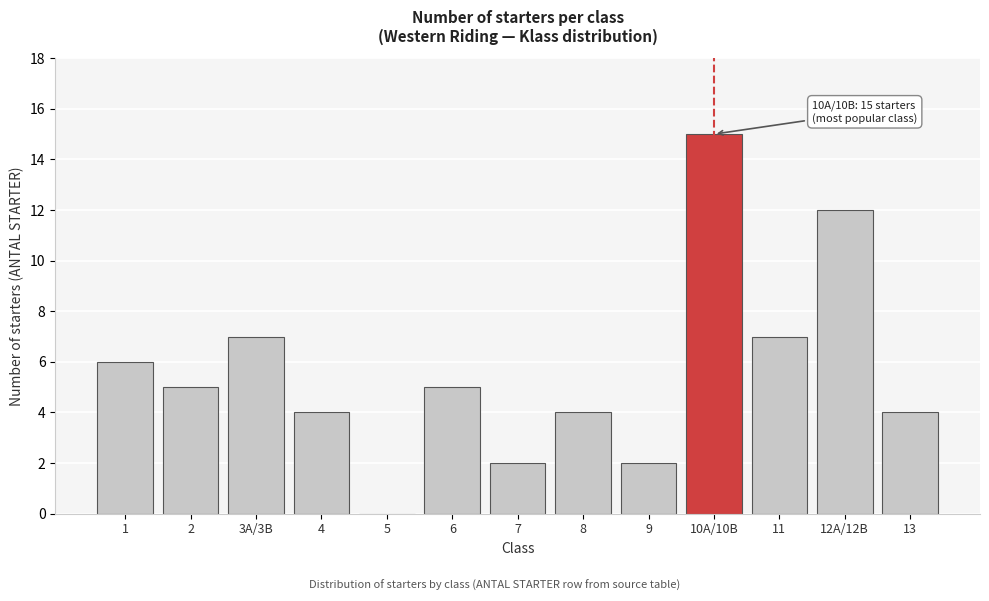

Reading left to right, transcribe all the data shown in this chart.

1=6	2=5	3A/3B=7	4=4	5=0	6=5	7=2	8=4	9=2	10A/10B=15	11=7	12A/12B=12	13=4